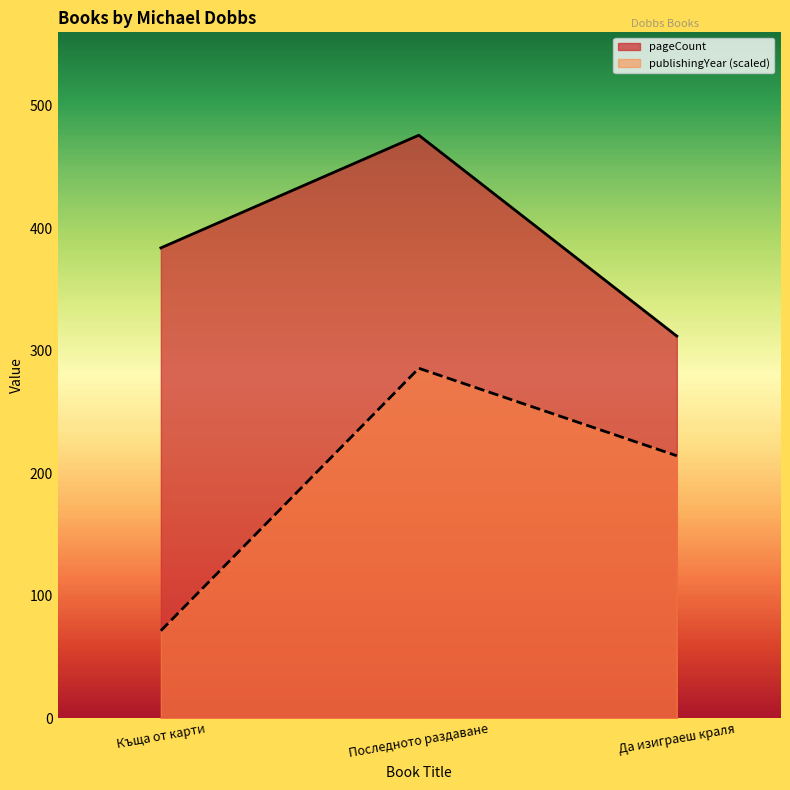

What is the label of the 2nd point from the left?

Последното раздаване